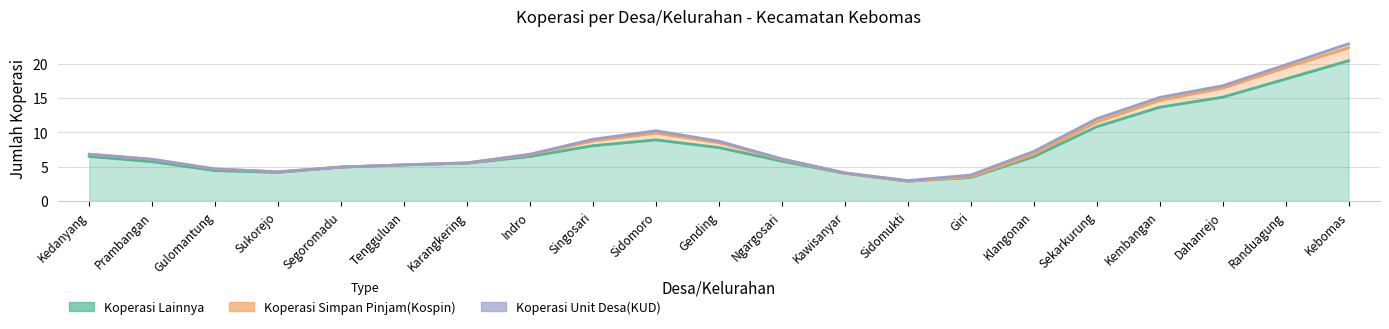

At which category does the chart reach its peak across all series?

Kebomas